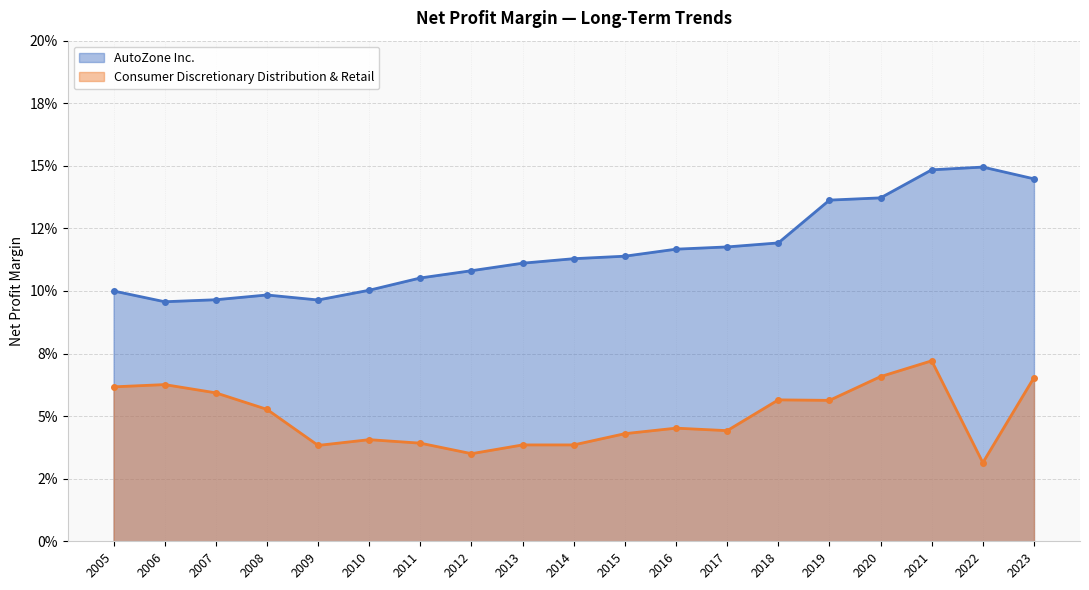

List the series in order of their peak value, highest first.

AutoZone Inc., Consumer Discretionary Distribution & Retail